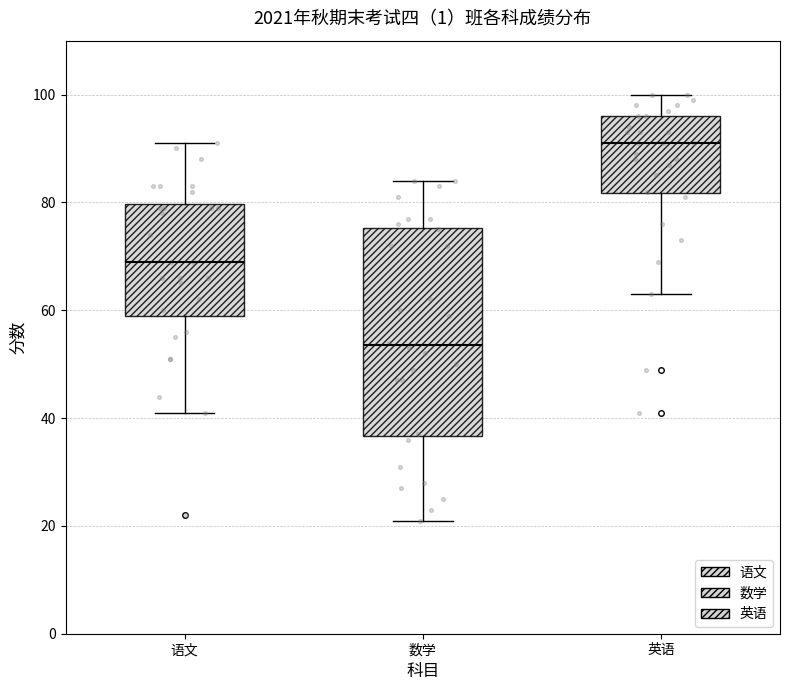

Which box has the highest median line?

英语